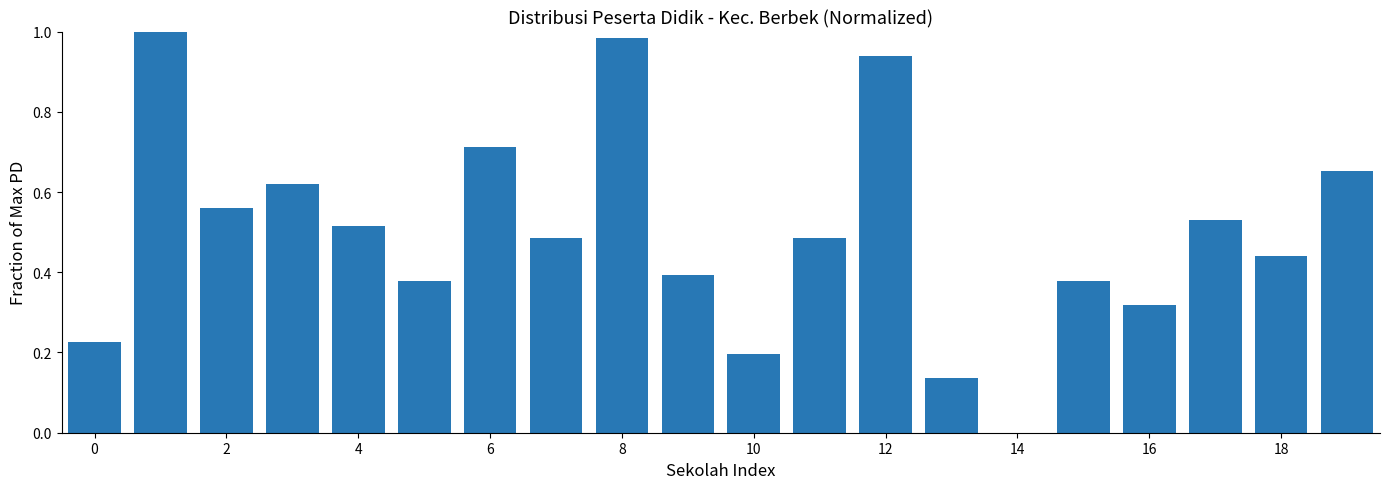

What is the sum of all values?

10.0